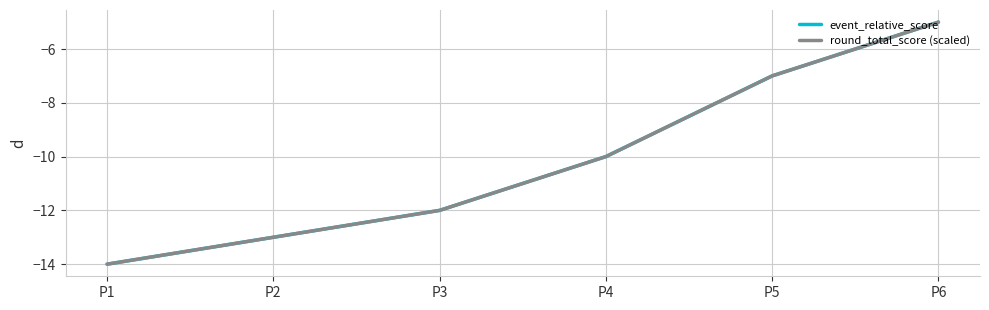

Does the chart have visible grid lines?

Yes